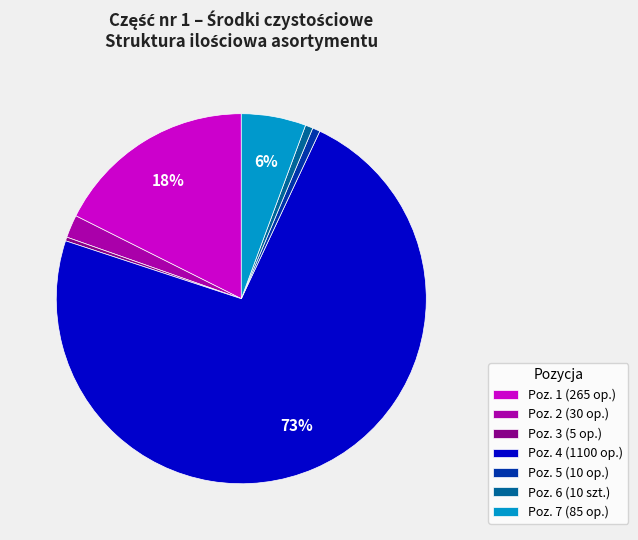

What is the largest slice in the pie chart?

Poz. 4 (1100 op.)